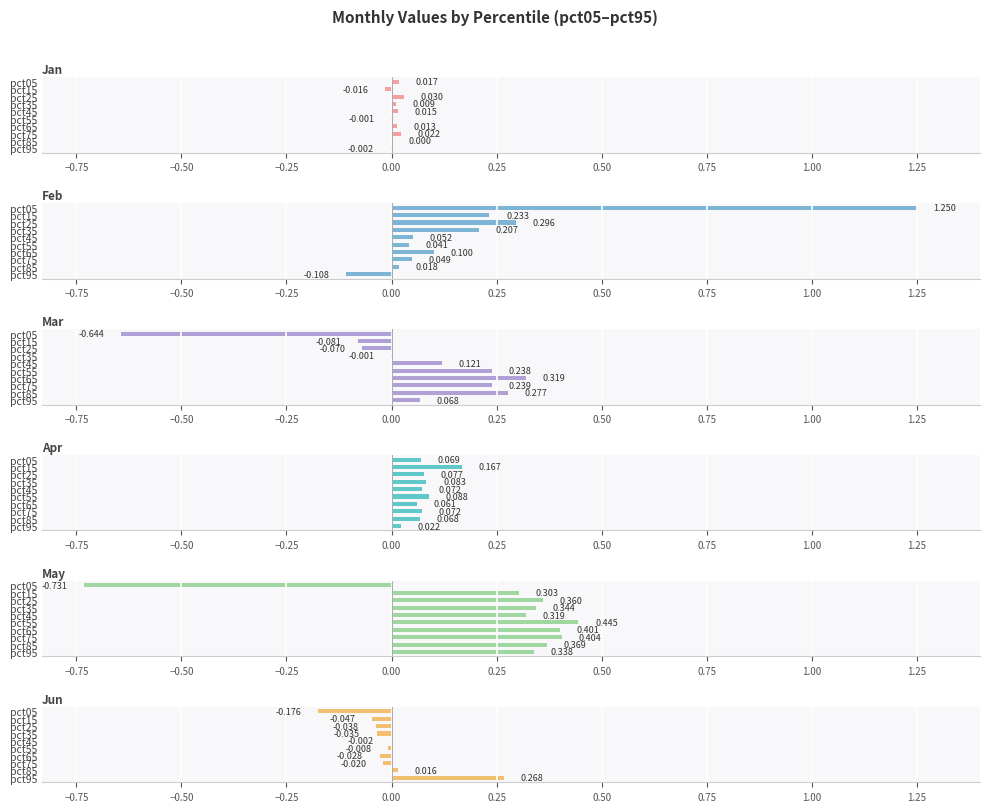

How many values in the Jan series exceed 0?

7